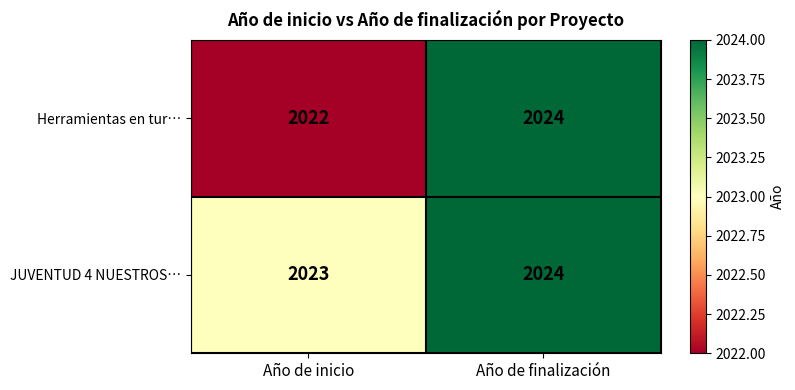

What is the sum of all Herramientas en tur… values?

4046